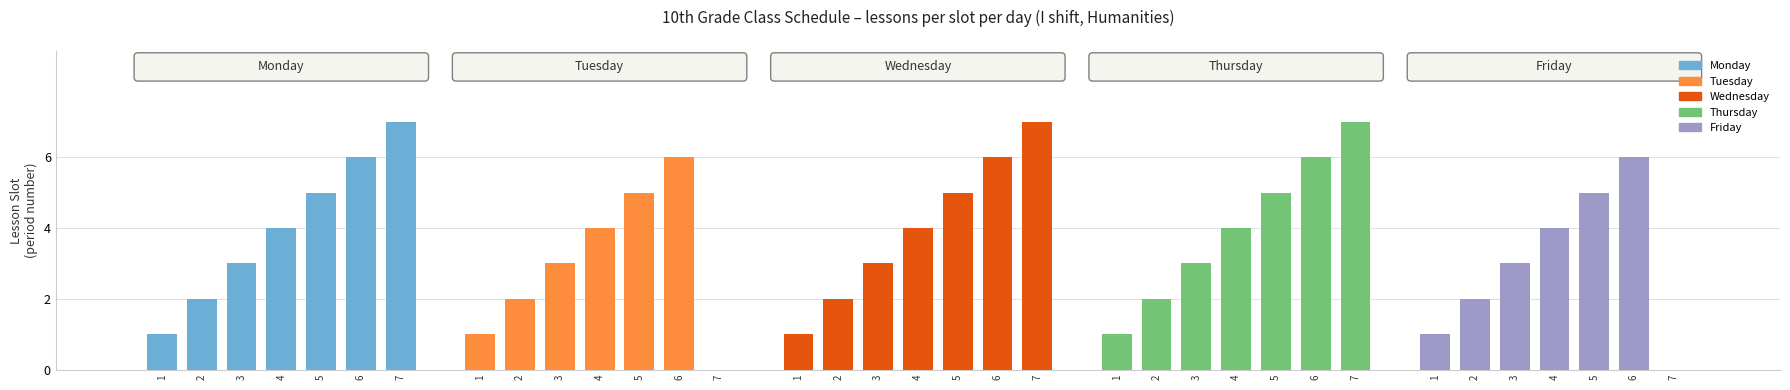

Are the bars horizontal?

No